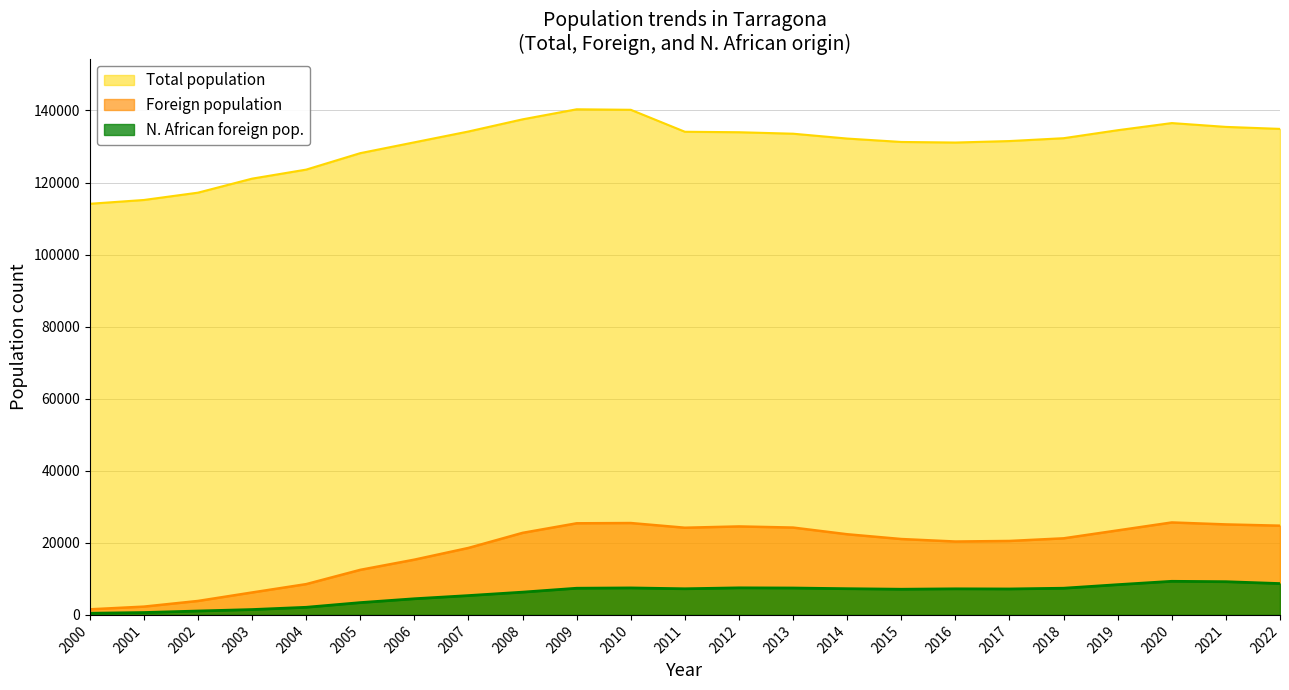

The Foreign population series shows 42137 at 2011. True or false?

False